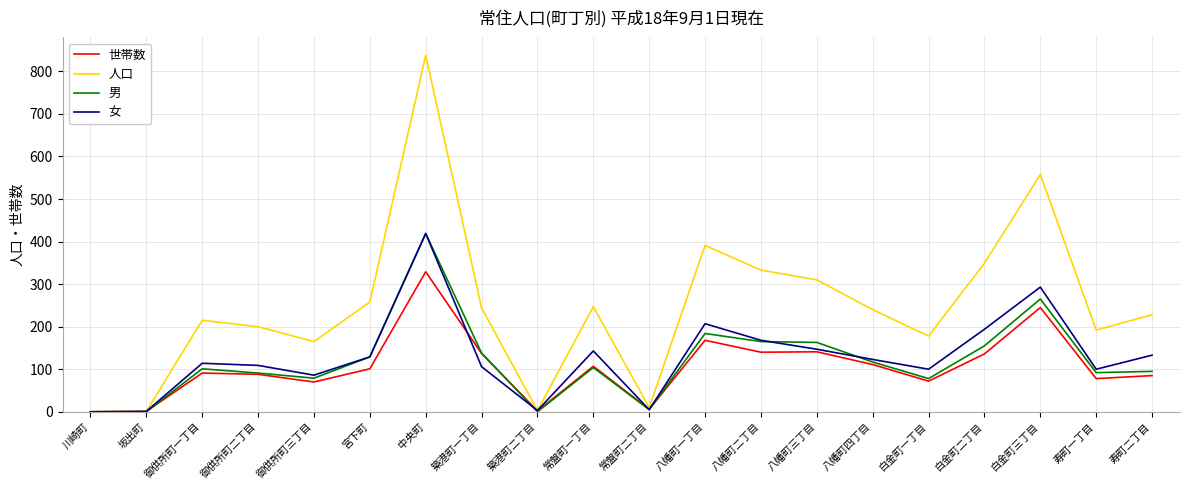

What is the difference between the maximum and minimum values in the 人口 series?

838